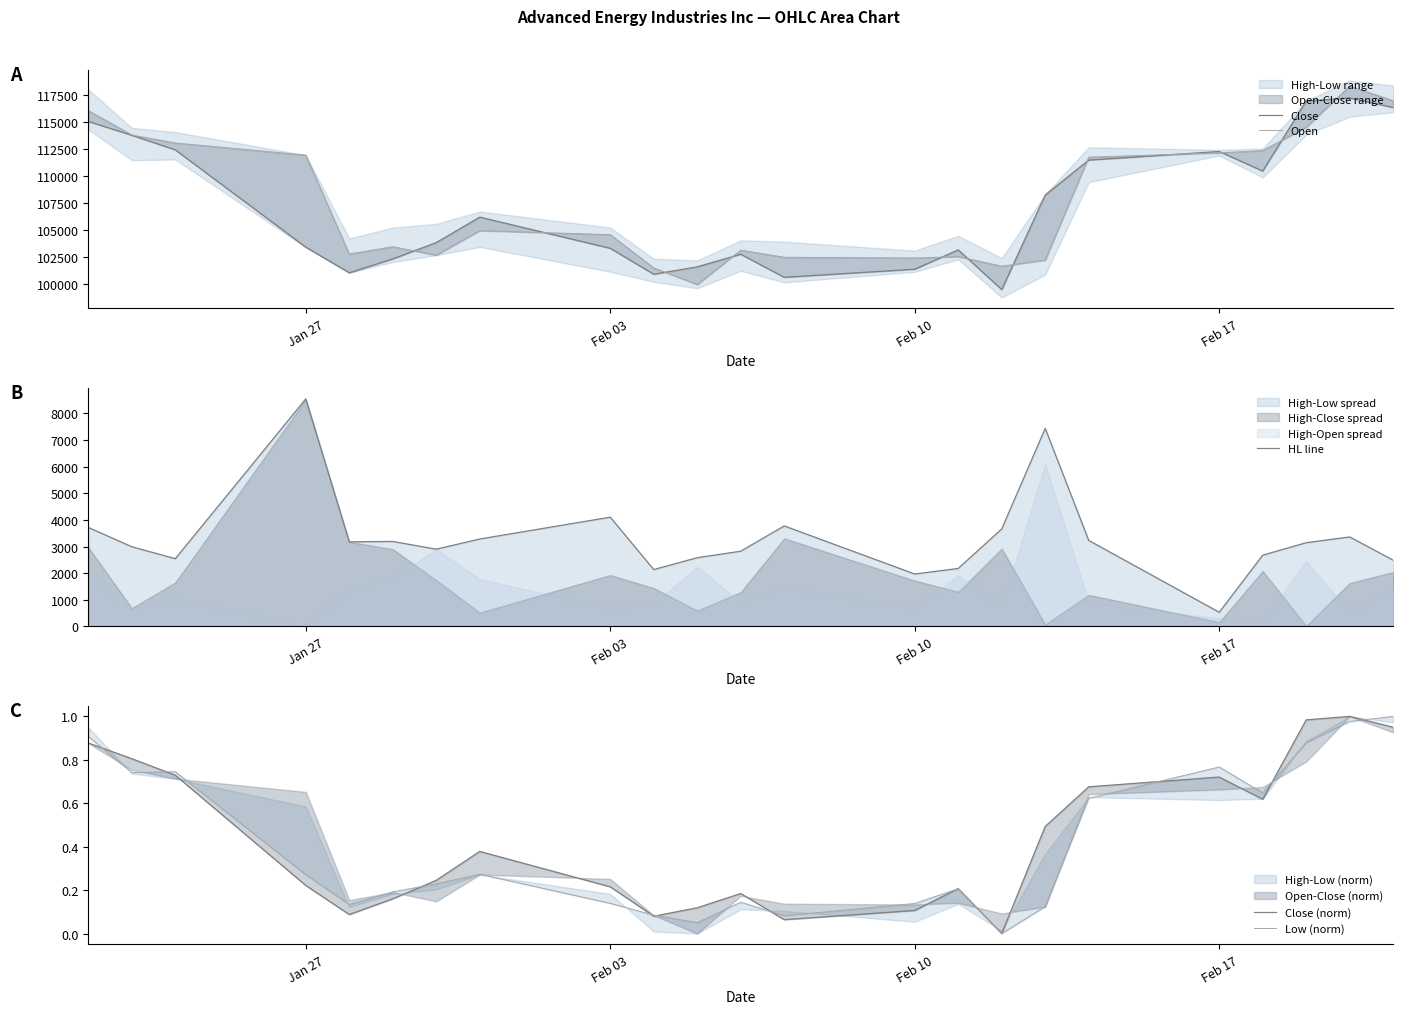

At which label is HL line closest to 4536?

Feb 03